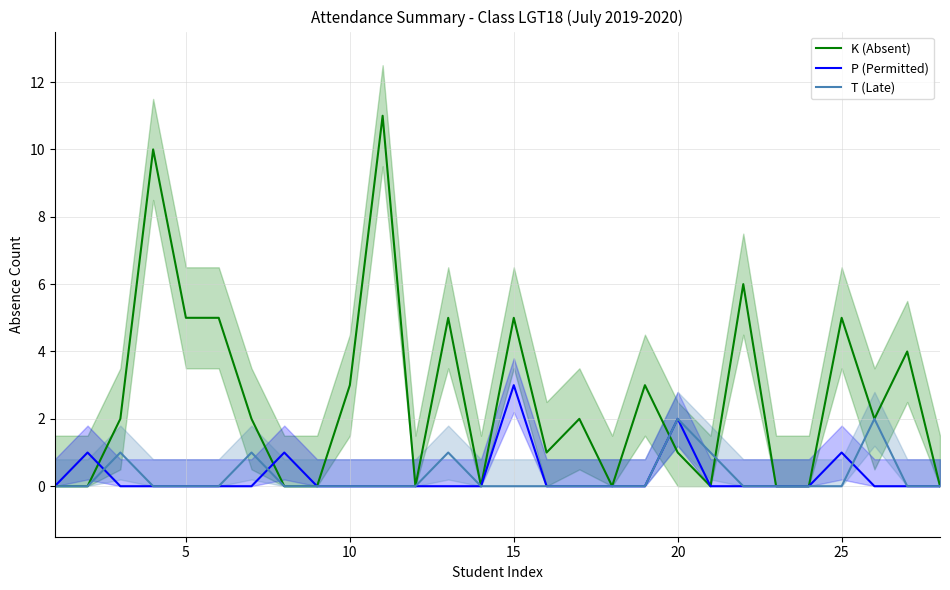

The value of K (Absent) at 10 is 1. True or false?

False